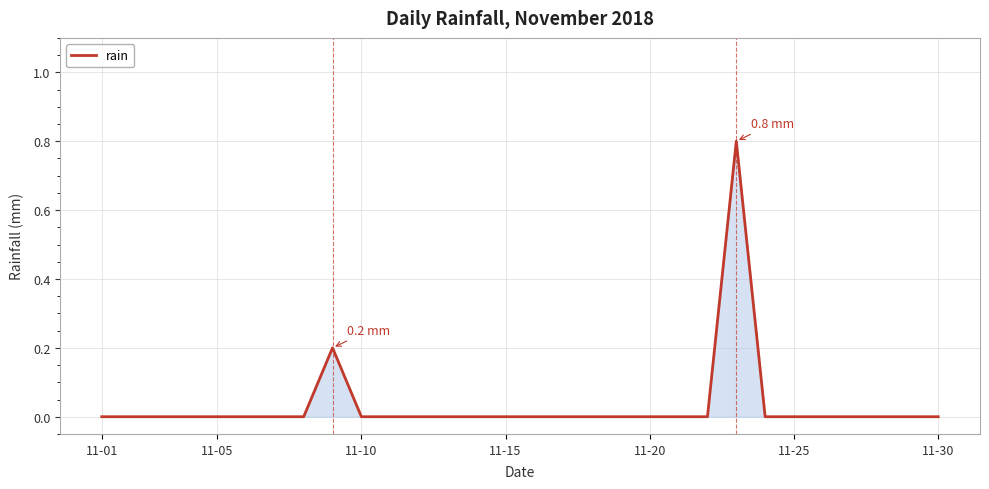

What is the difference between the maximum and minimum values?

0.8